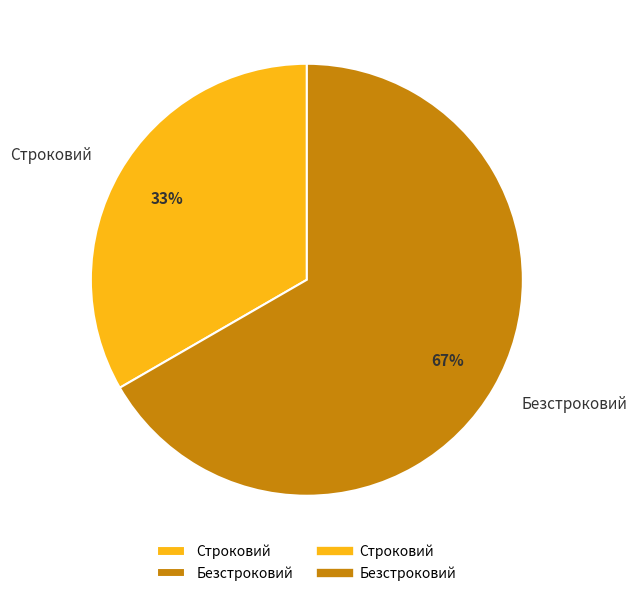

Do Строковий and Безстроковий together represent more than half of the pie?

Yes